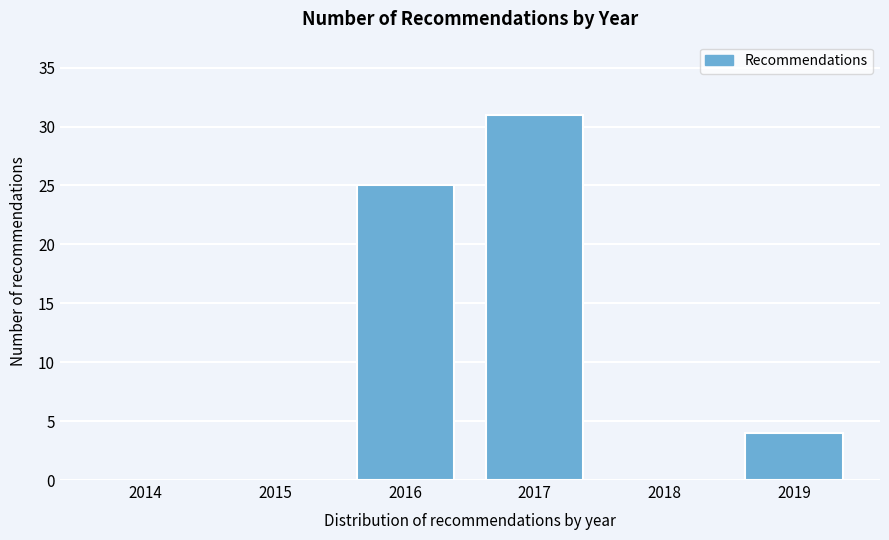

Reading right to left, what are all the values shown in this chart?

2019=4	2018=0	2017=31	2016=25	2015=0	2014=0